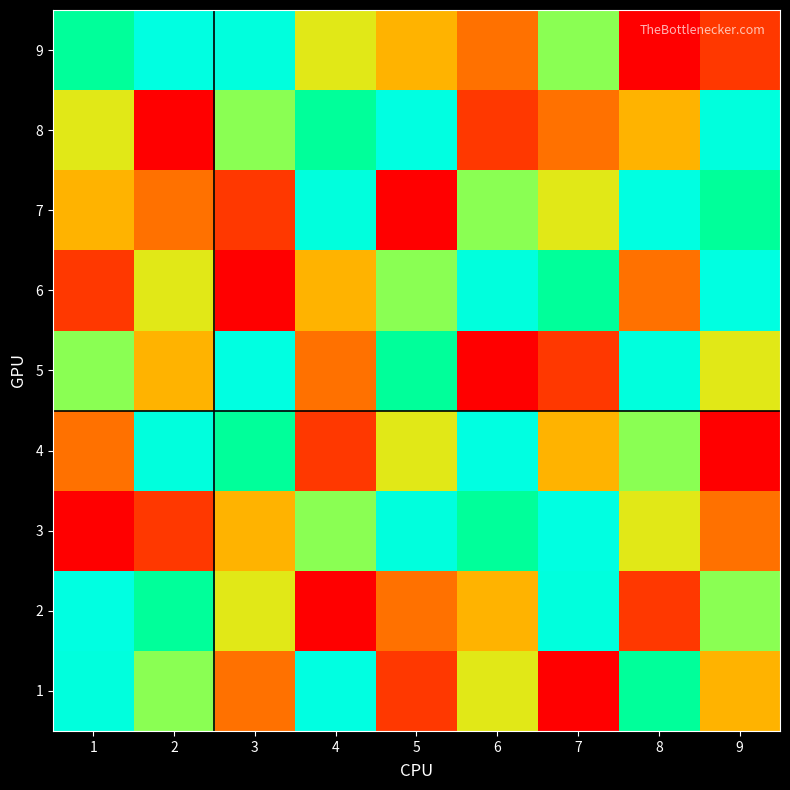

Which series changed the most between 1 and 4?

2